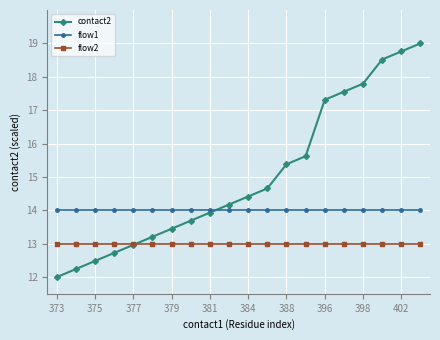

At how many categories does at least one series exceed 18?

3